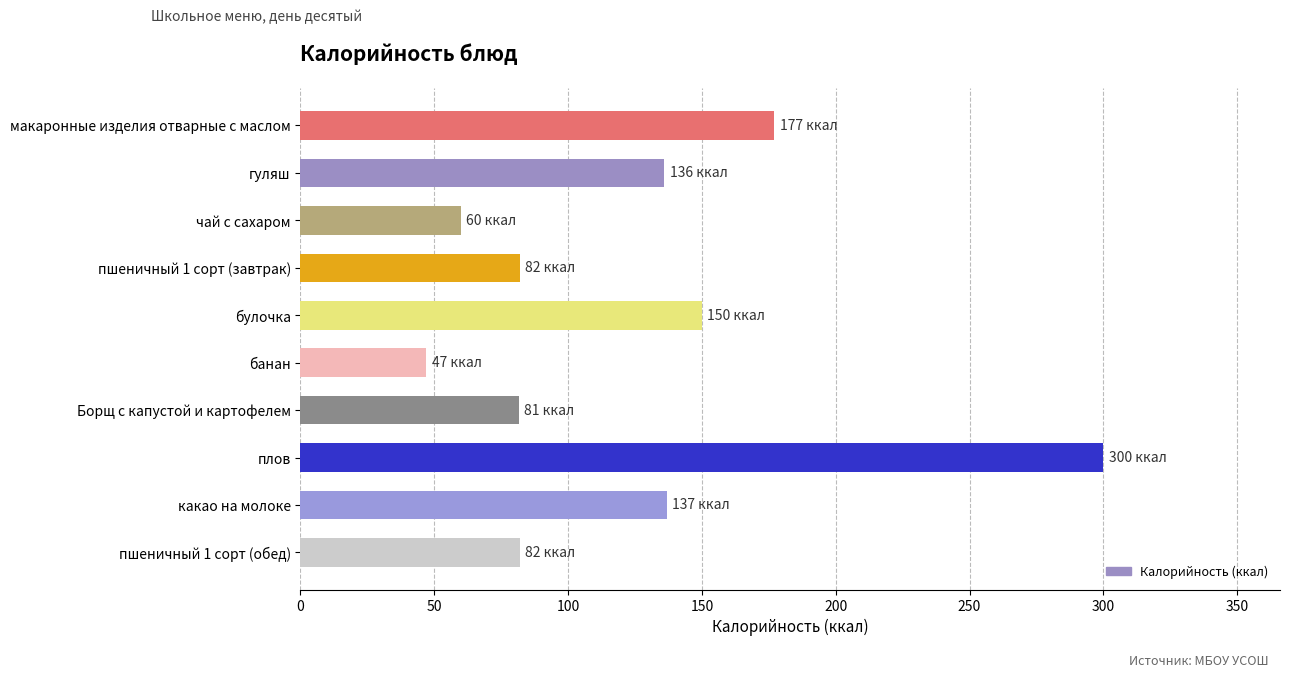

What is the sum of all values?

1252.6